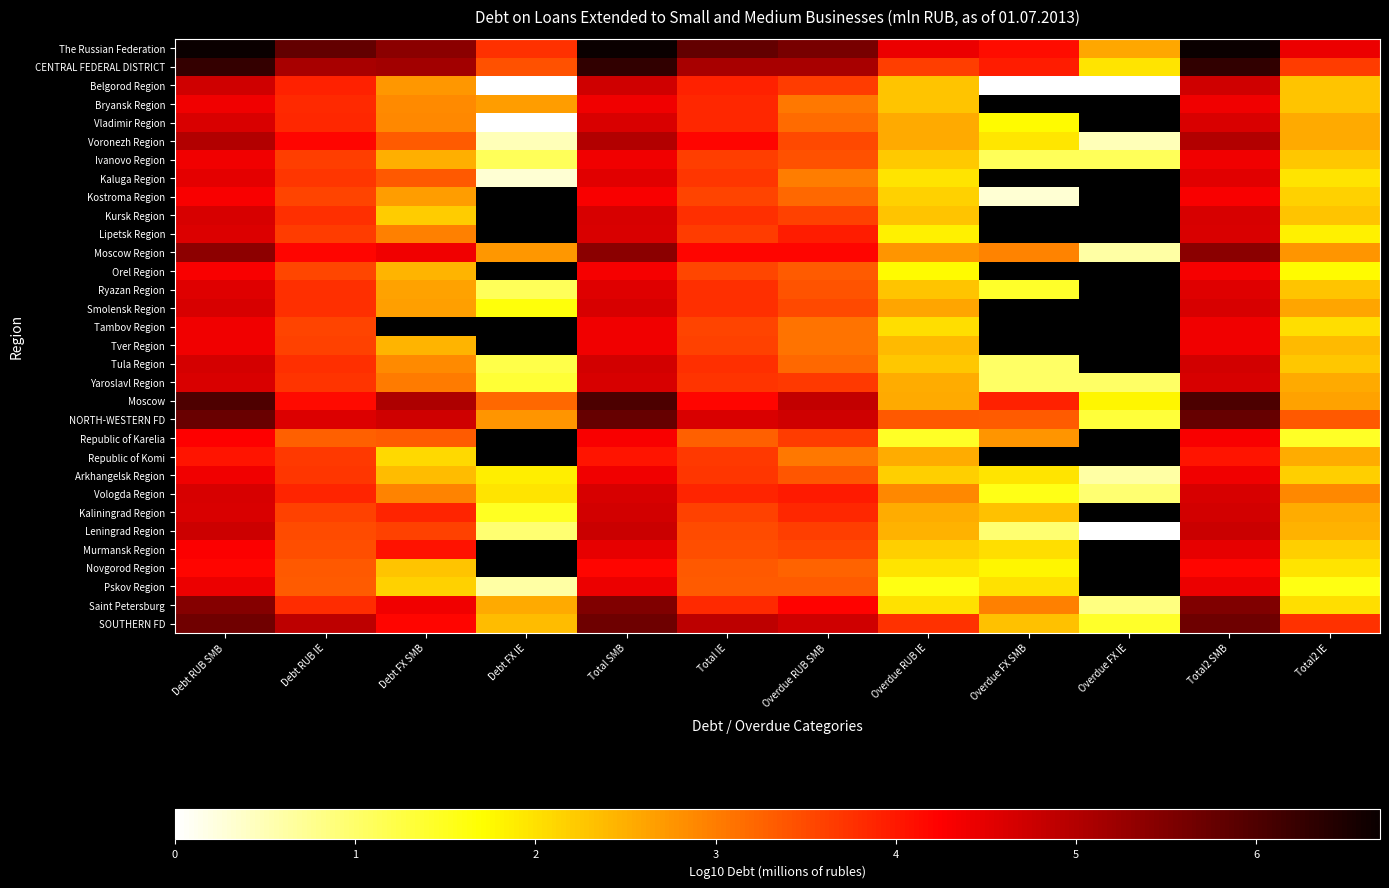

What is the spread (max minus min) of values at Debt FX SMB?

3.3